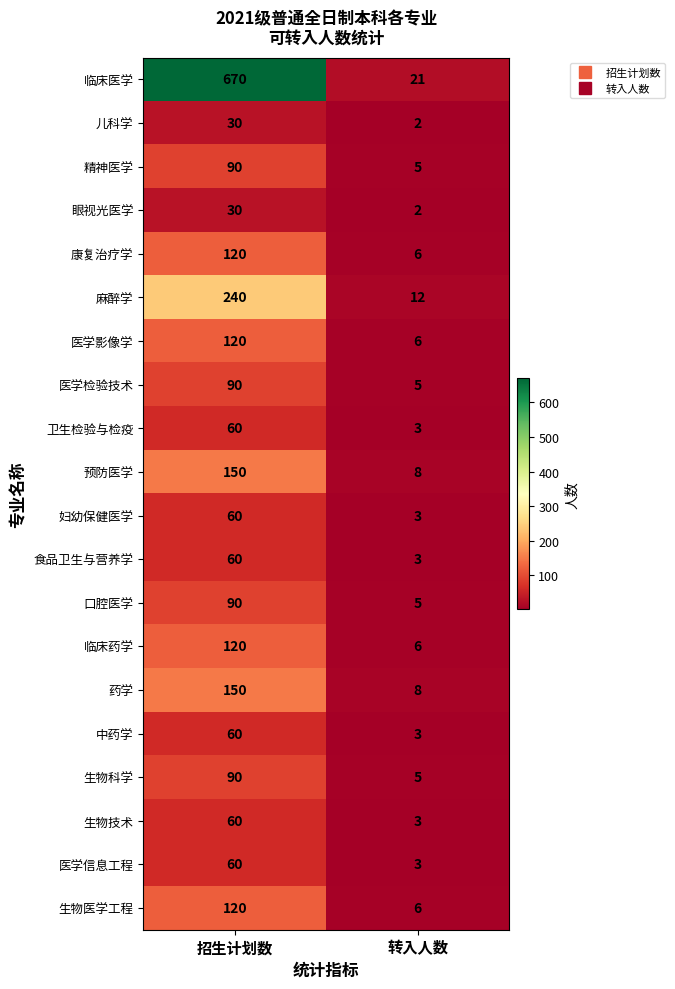

What is the sum of all 生物技术 values?

63